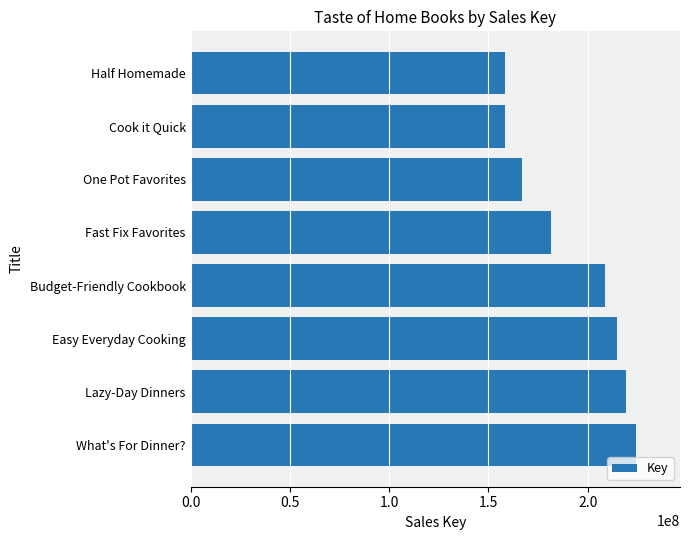

What is the smallest value displayed?

158072077